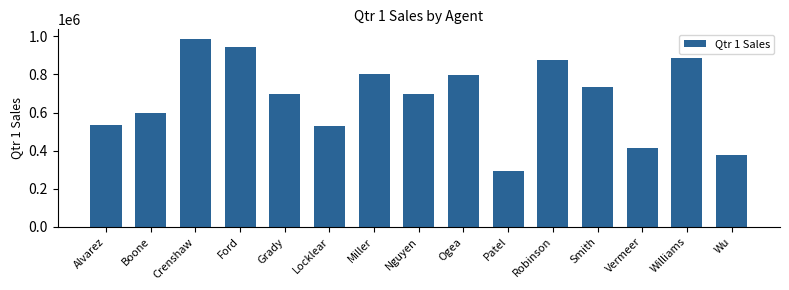

What is the change in value from Vermeer to Williams?

+476446